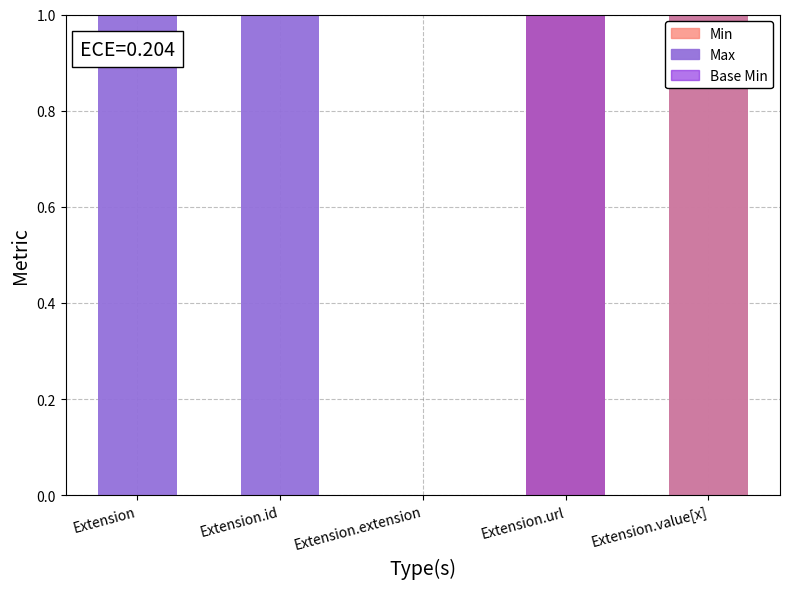

Is it true that Min equals 2 at Extension.url?

False